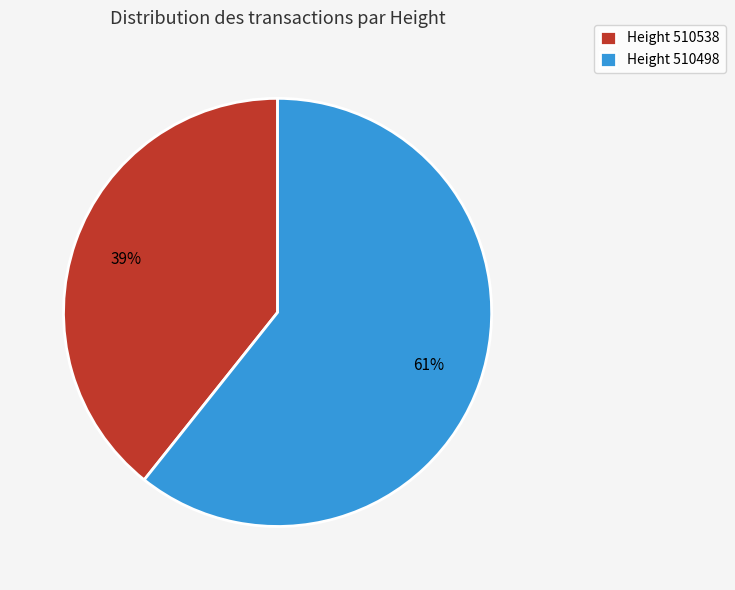

To the nearest percent, what is the average slice percentage?

50%